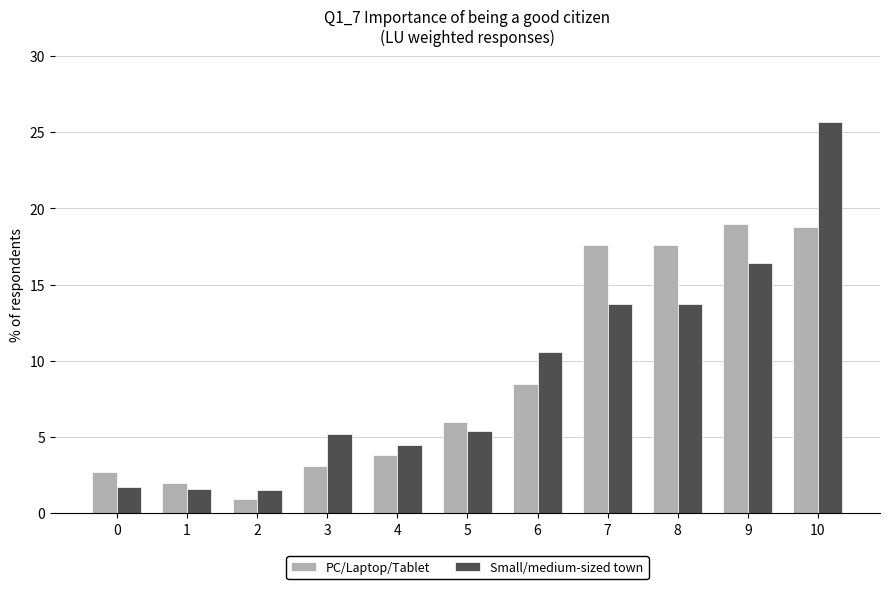

What is the smallest value displayed?

0.9